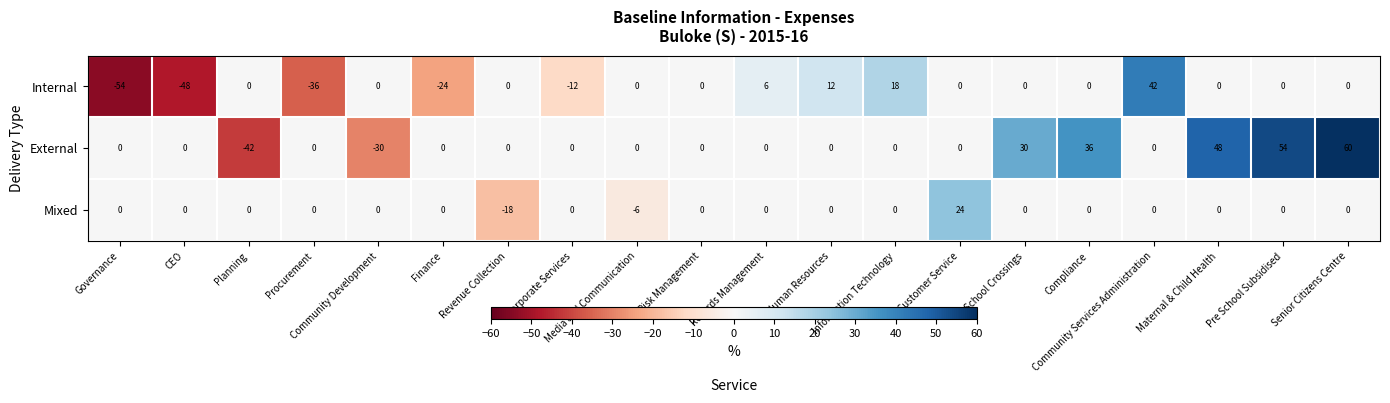

What is the sum of all Internal values?

-96